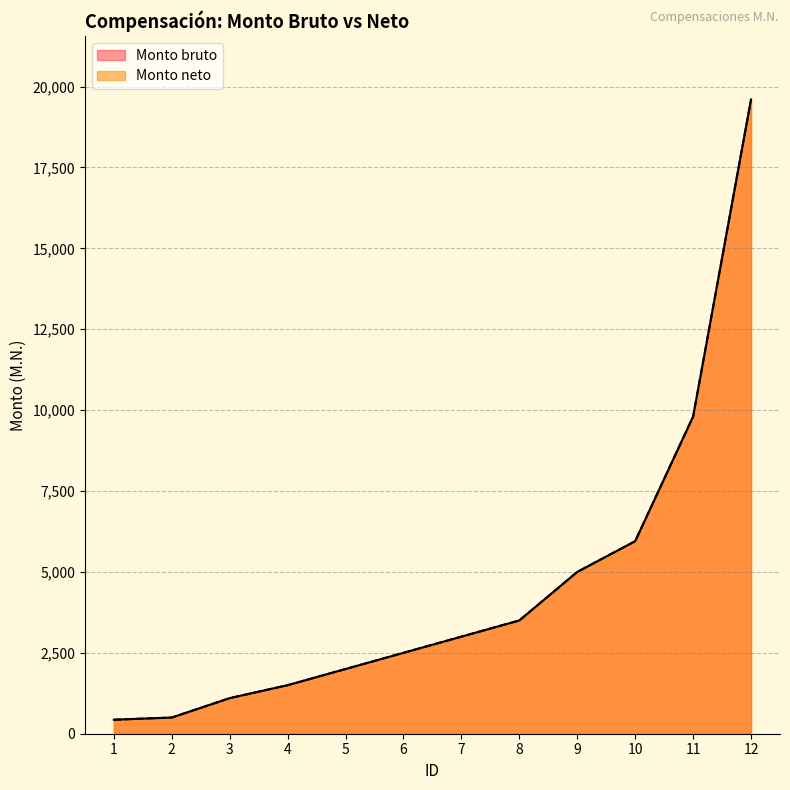

At how many categories does at least one series exceed 8646?

2